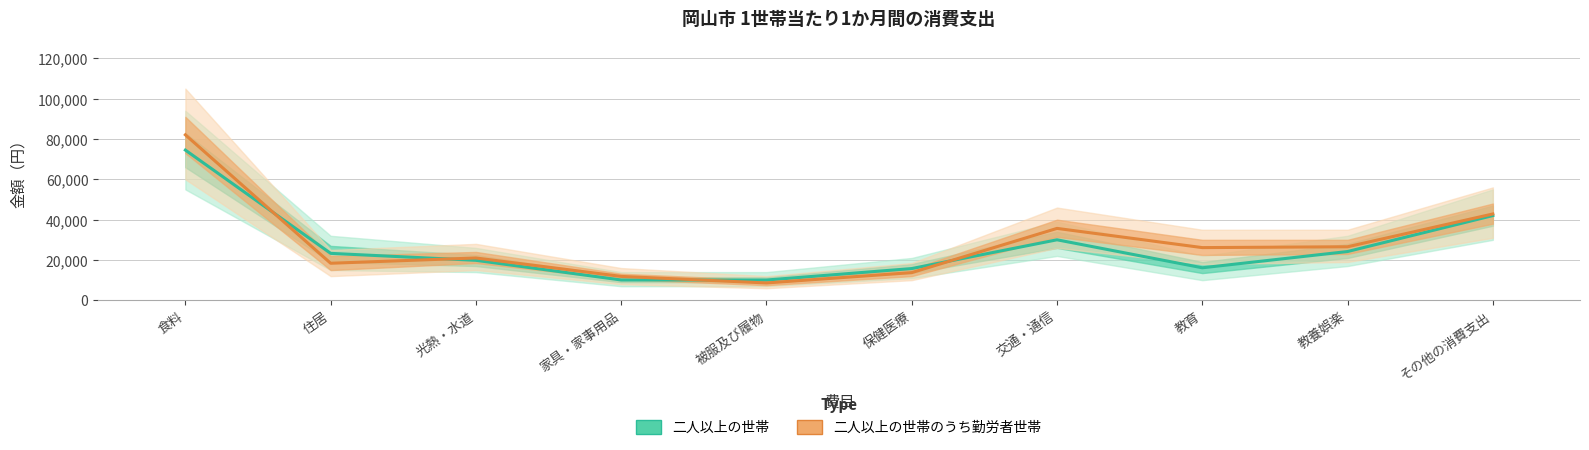

Which label corresponds to the largest value in the chart?

食料